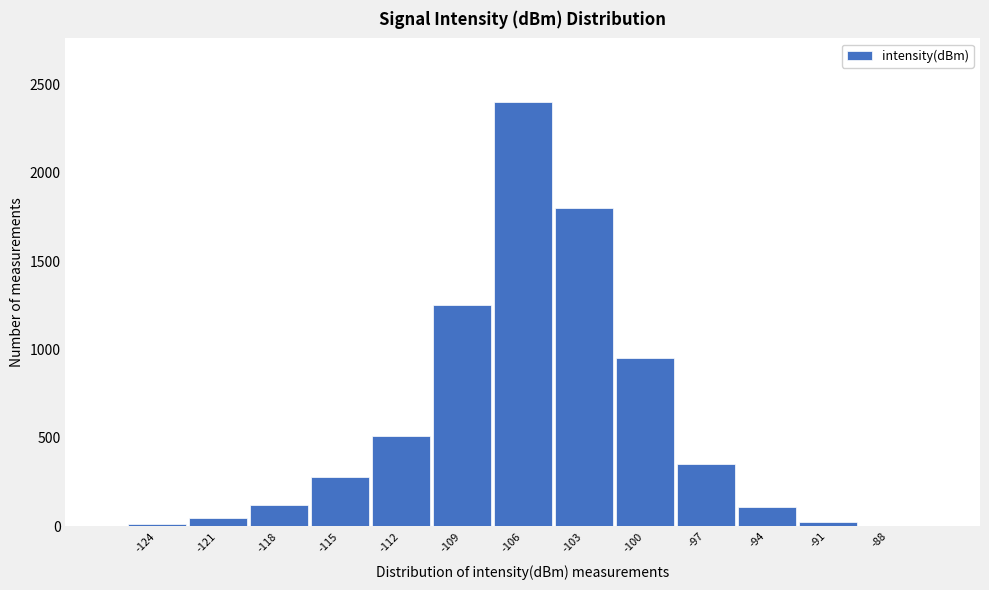

Between -109 and -118, which is larger?

-109